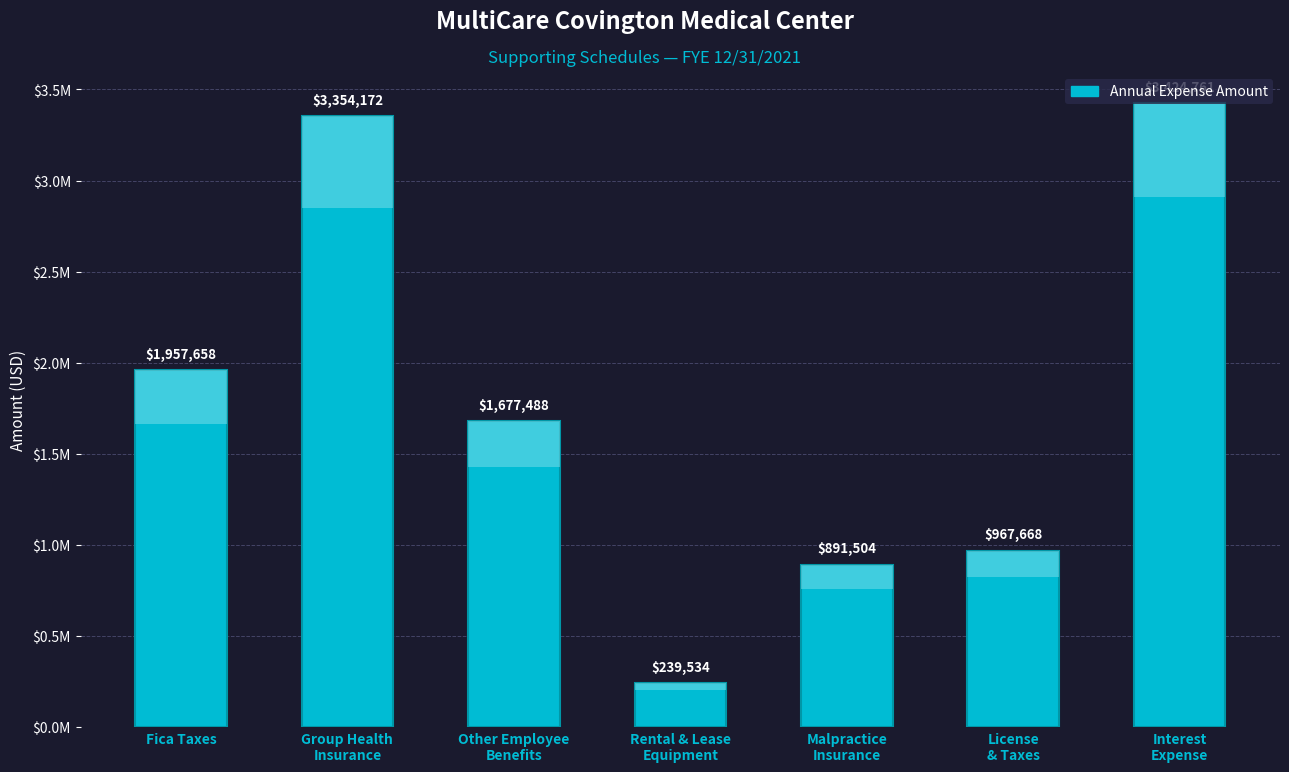

Reading left to right, list all the values displayed in this chart.

Fica Taxes=1957658.3	Group Health
Insurance=3354171.7	Other Employee
Benefits=1677487.5	Rental & Lease
Equipment=239534.0	Malpractice
Insurance=891503.7	License
& Taxes=967667.9	Interest
Expense=3424761.1